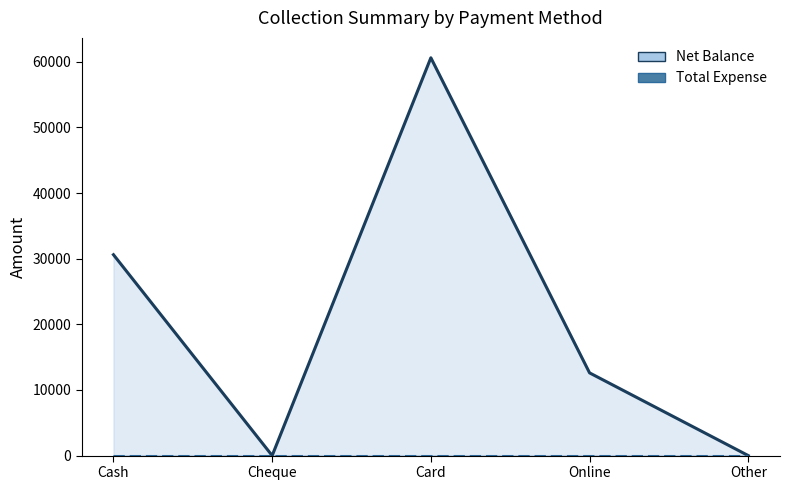

Reading right to left, what are all the values shown in this chart?

Net Balance line: Other=0	Online=12600	Card=60600	Cheque=0	Cash=30600
Total Expense line: Other=0	Online=0	Card=0	Cheque=0	Cash=0